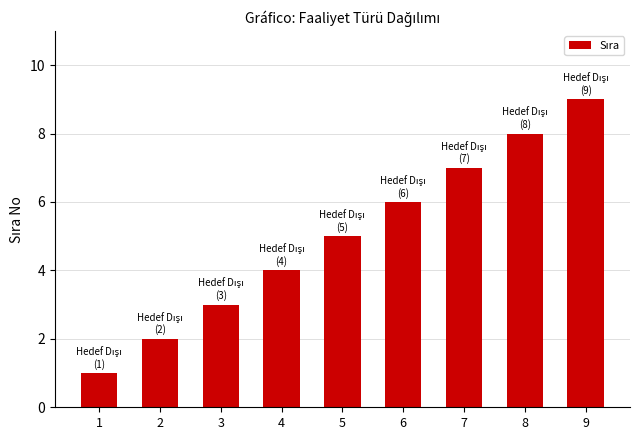

Rank the categories by value from lowest to highest.

1, 2, 3, 4, 5, 6, 7, 8, 9